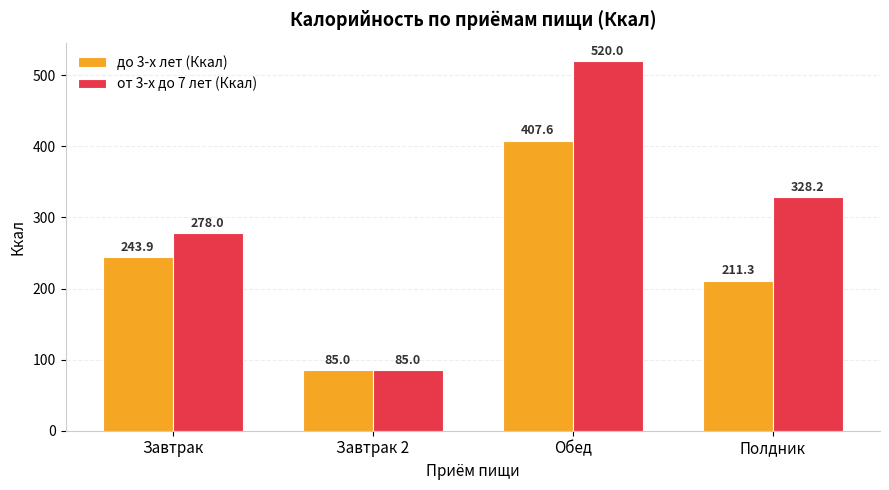

How many bars are there in total?

8